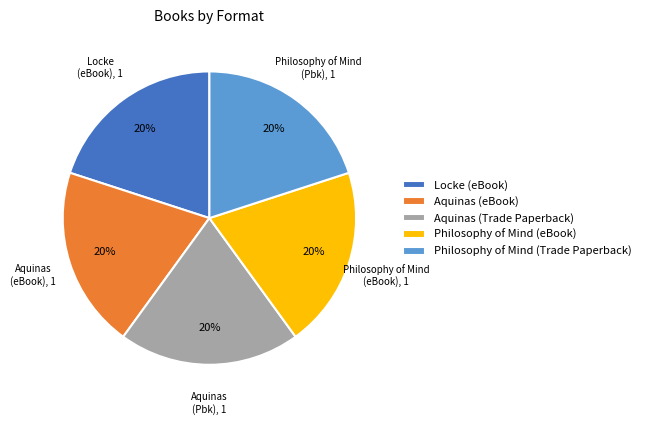

The Aquinas (eBook) slice represents 20% of the pie. True or false?

True